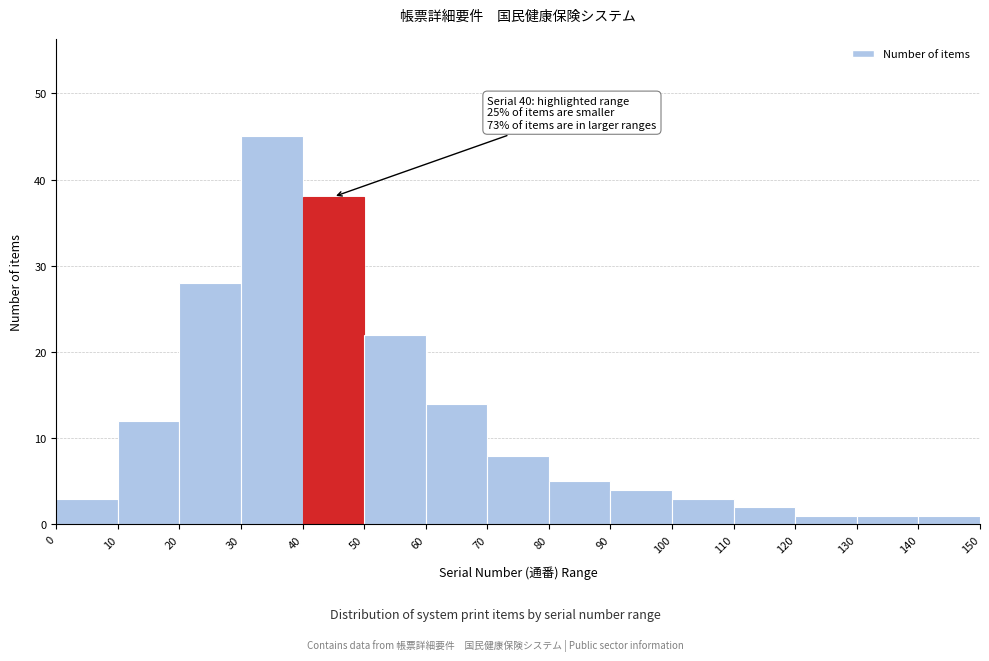

Over which range of the x-axis is the bar tallest?

30 to 40